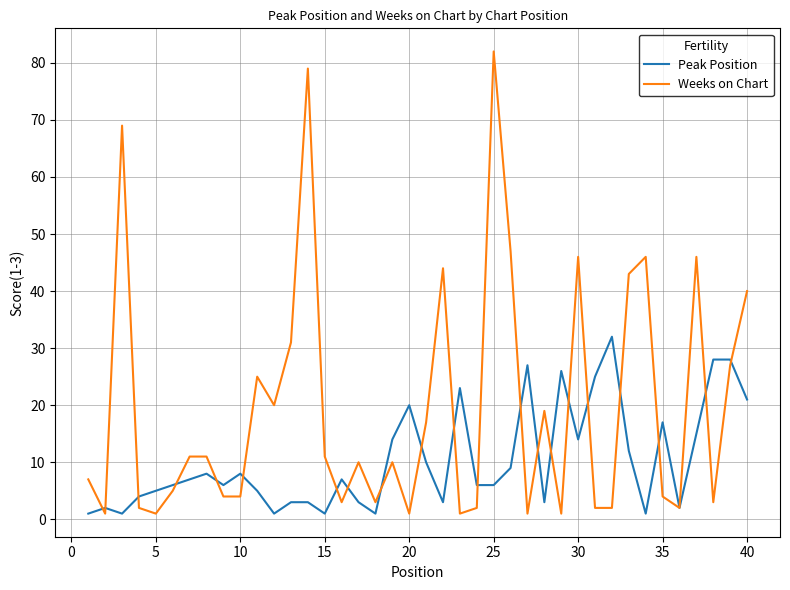

What is the highest value of the Weeks on Chart series?

82